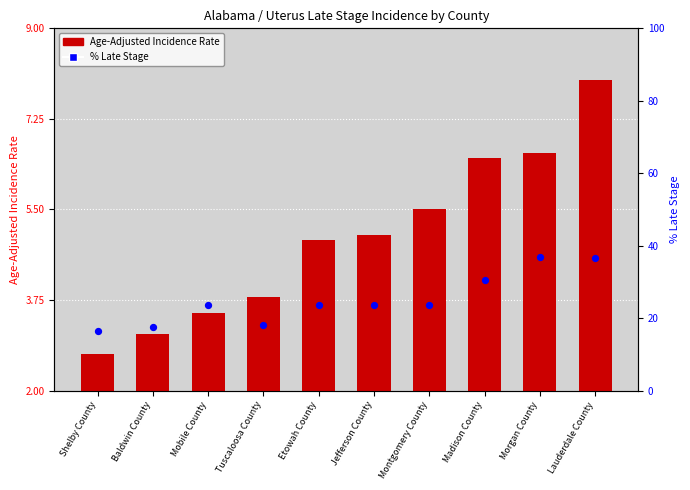

What are all the series names shown in the legend?

Age-Adjusted Incidence Rate, % Late Stage